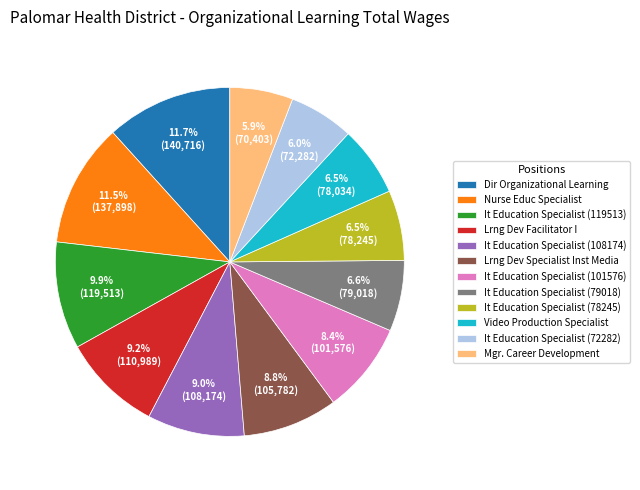

What is the ratio of the value at It Education Specialist (101576) to the value at Lrng Dev Specialist Inst Media?

1.0